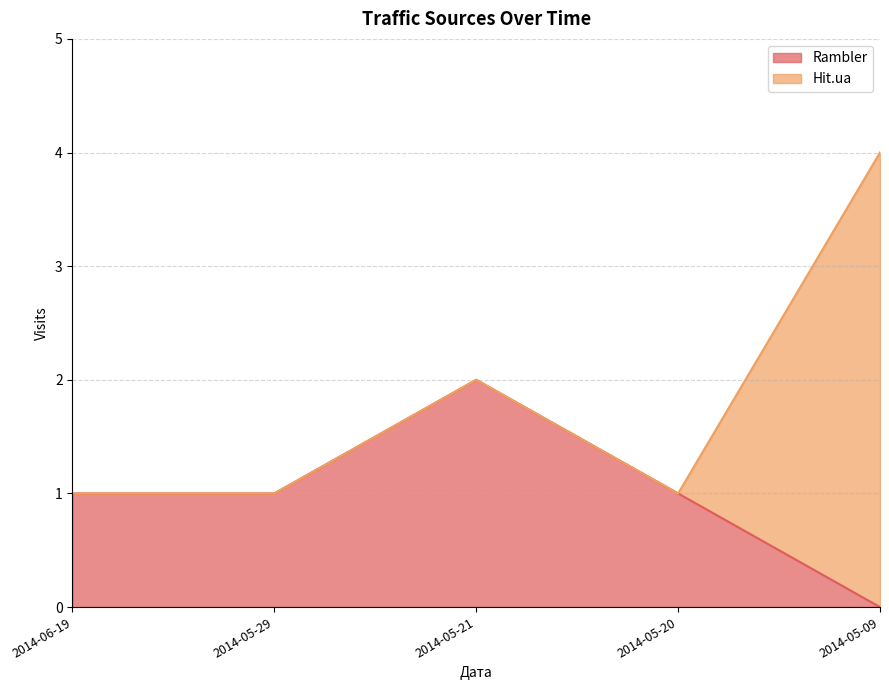

True or false: there are more than 0 points higher than both neighbors.

True